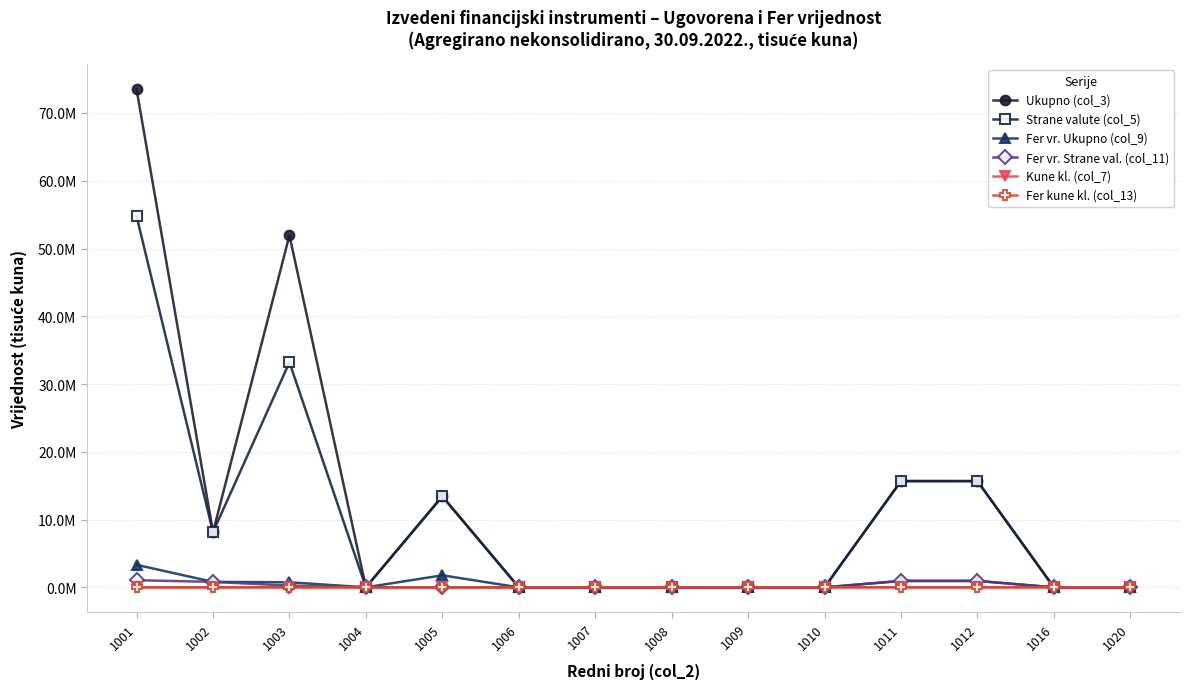

Does the chart have visible grid lines?

Yes